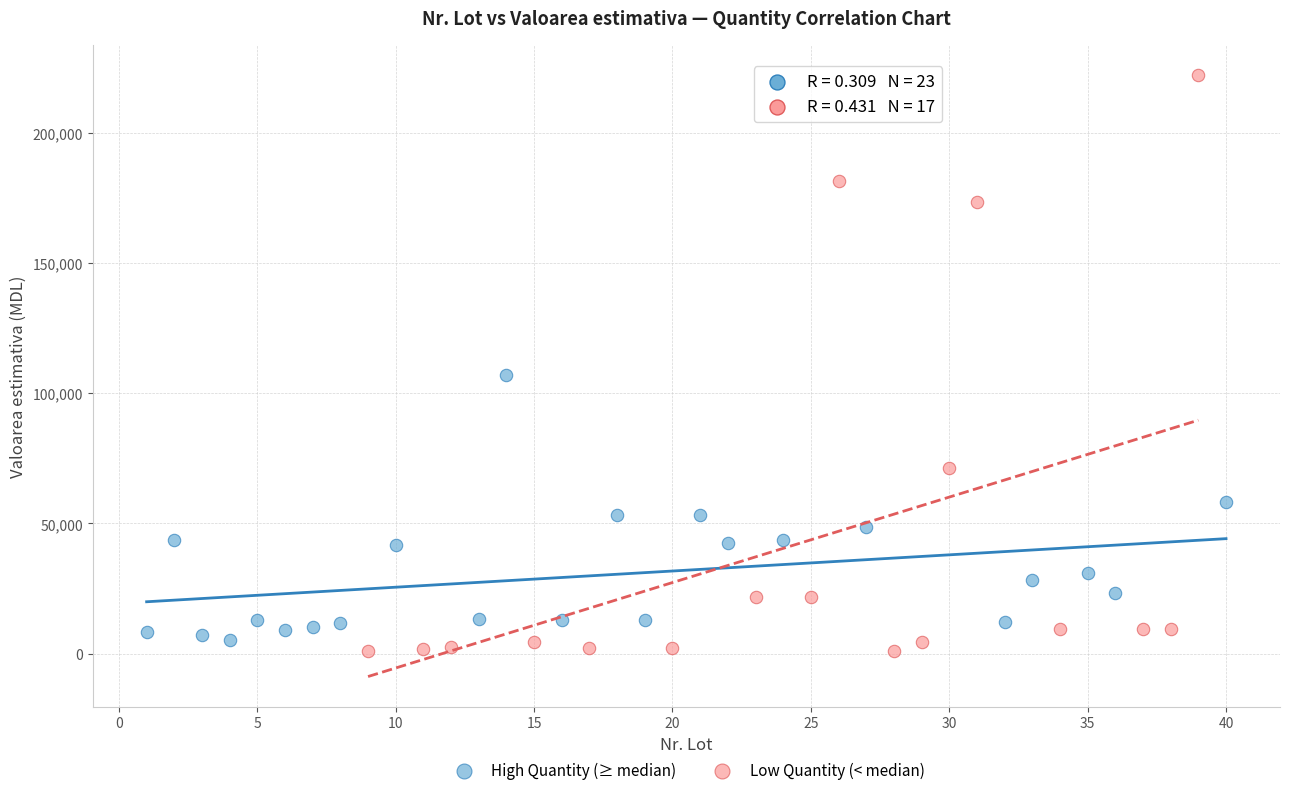

Which series contains the highest Y value?

Low Quantity (< median)